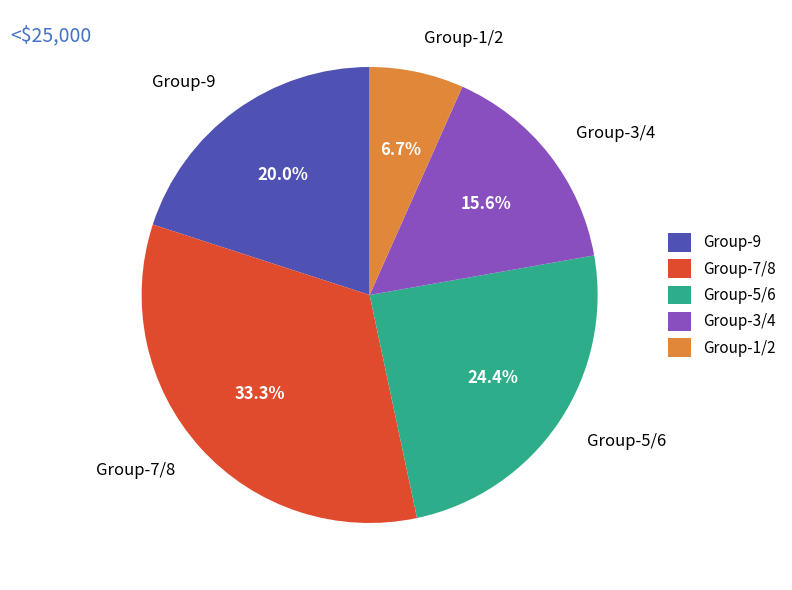

Which has a higher value, Group-3/4 or Group-7/8?

Group-7/8